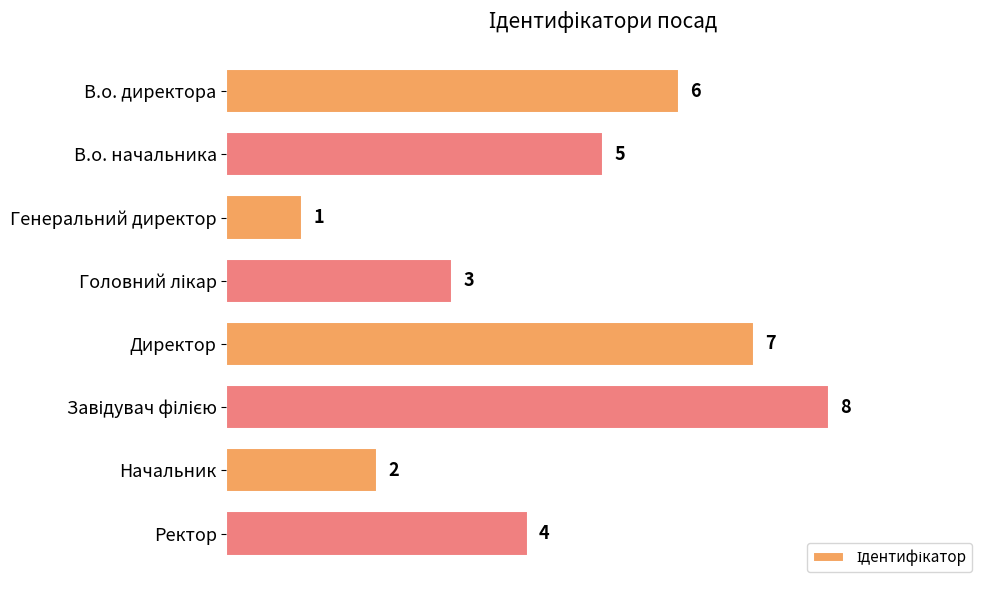

Count the values in the range 3 to 7.

5